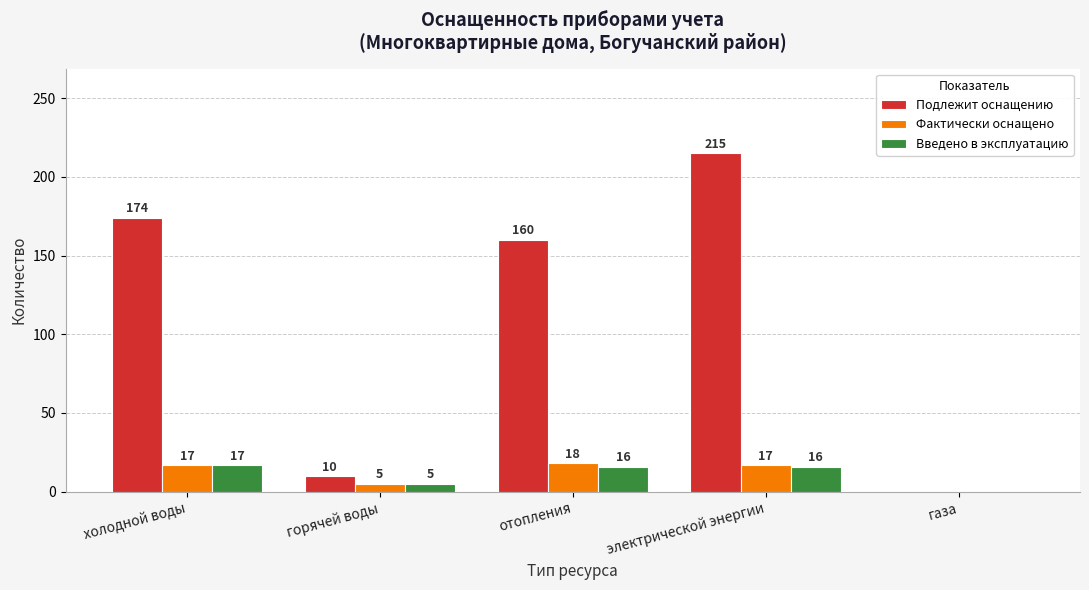

How many groups of bars are there?

5